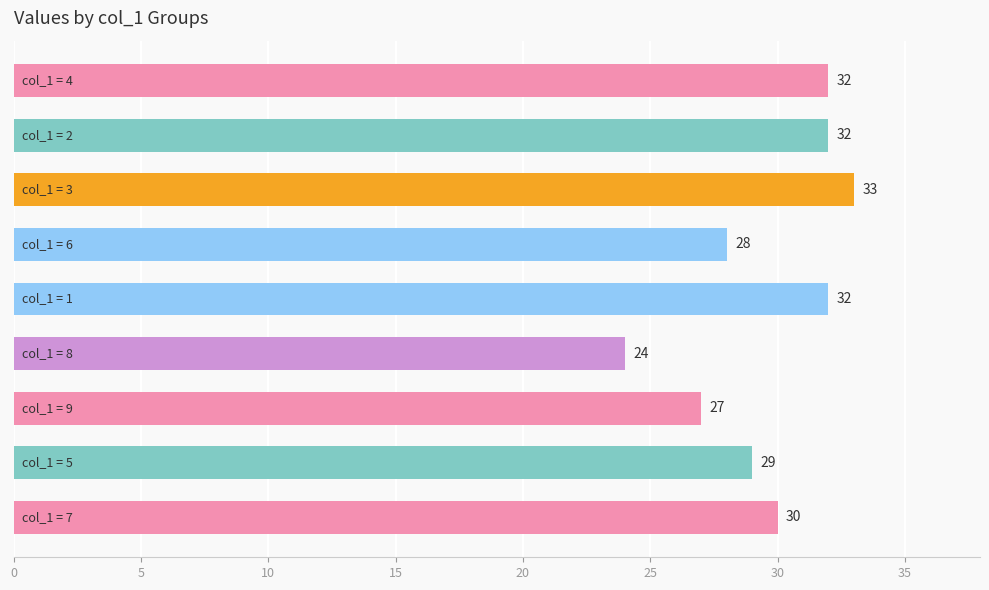

What is the difference between the maximum and minimum values?

9